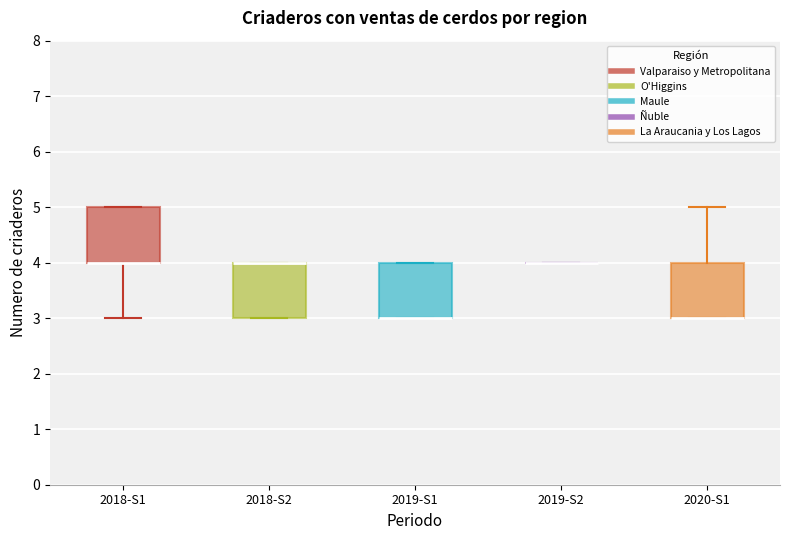

Reading left to right, transcribe this box plot: for each box, give where its median line is, the range the box spans, and where its two whiskers end, as read against the y-axis. The values are not printed on the chart, so give them approximately, as read against the axis.

2018-S1: median 4 (drawn on the box's lower edge), box 4 to 5, whiskers 3 to 5
2018-S2: median 4 (drawn on the box's upper edge), box 3 to 4, whiskers 3 to 4
2019-S1: median 3 (drawn on the box's lower edge), box 3 to 4, whiskers 3 to 4
2019-S2: box collapsed to a line at 4, whiskers 4 to 4
2020-S1: median 3 (drawn on the box's lower edge), box 3 to 4, whiskers 3 to 5